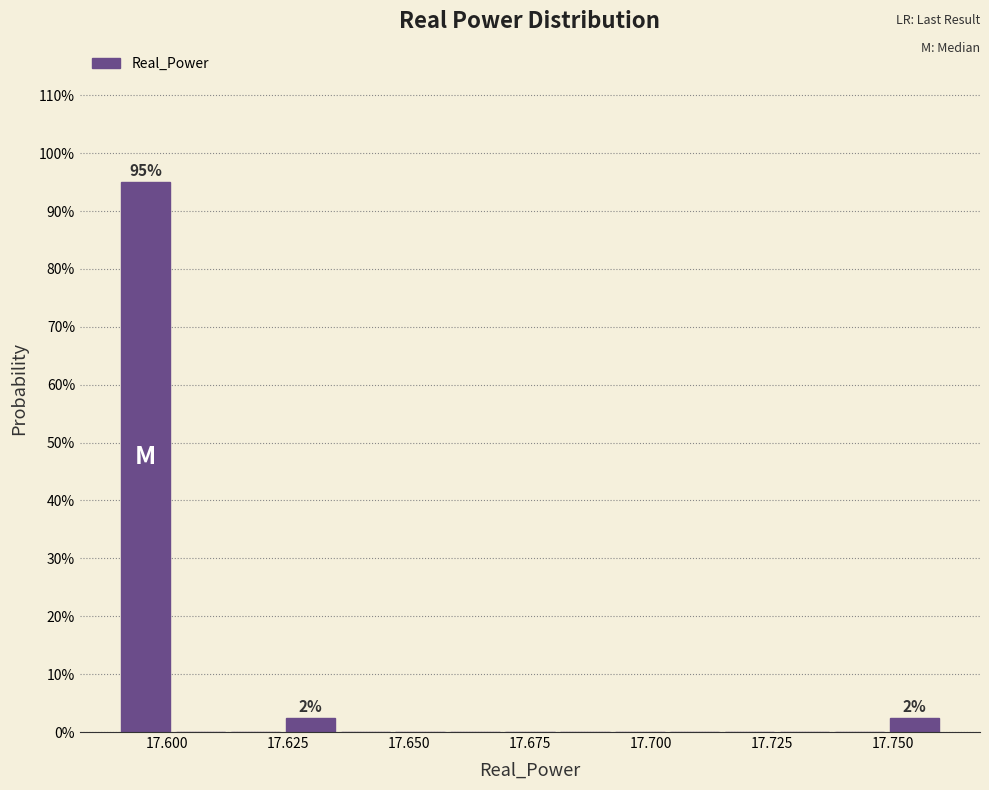

Around what value on the x-axis is the tallest bar? Give the approximate position of its centre, as read against the axis.

17.595